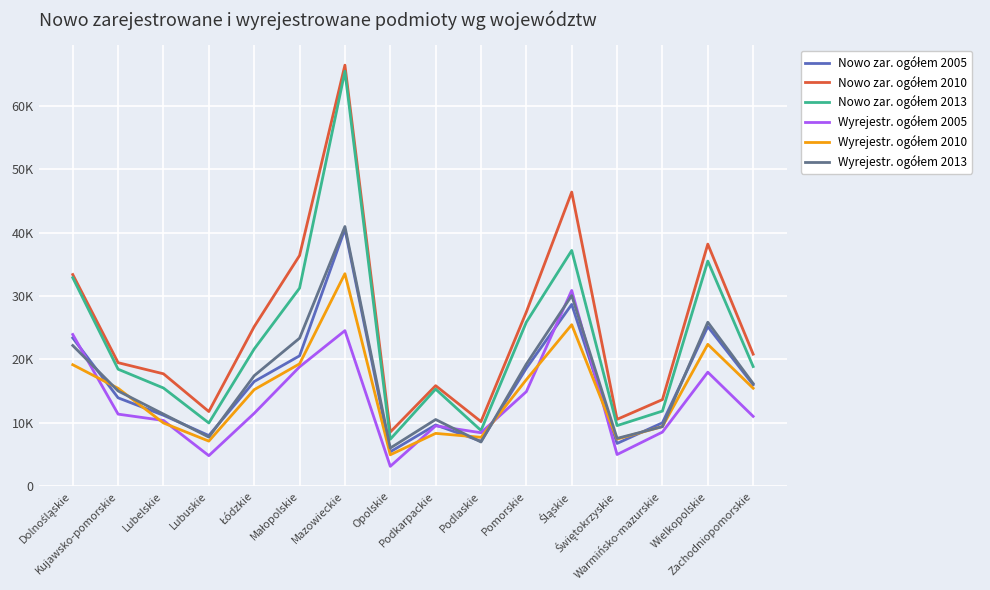

Is this an area chart (filled region under the line)?

No